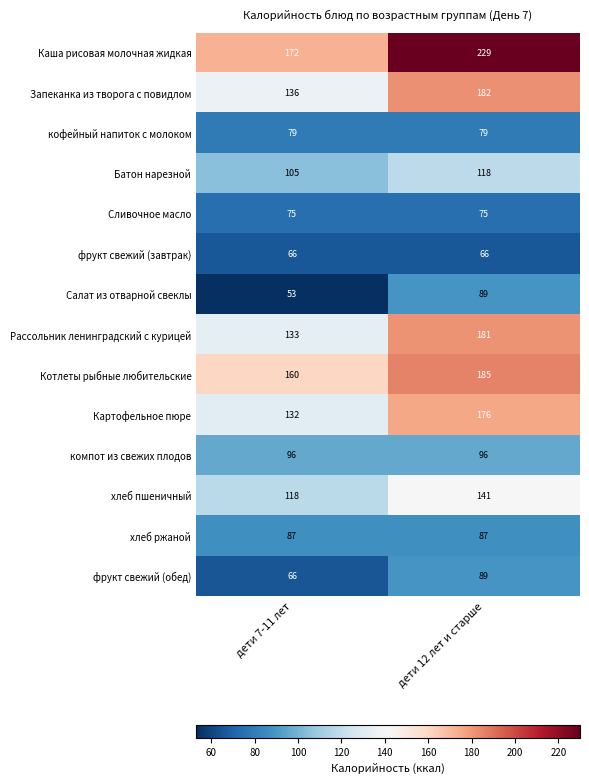

What is the smallest value displayed?

53